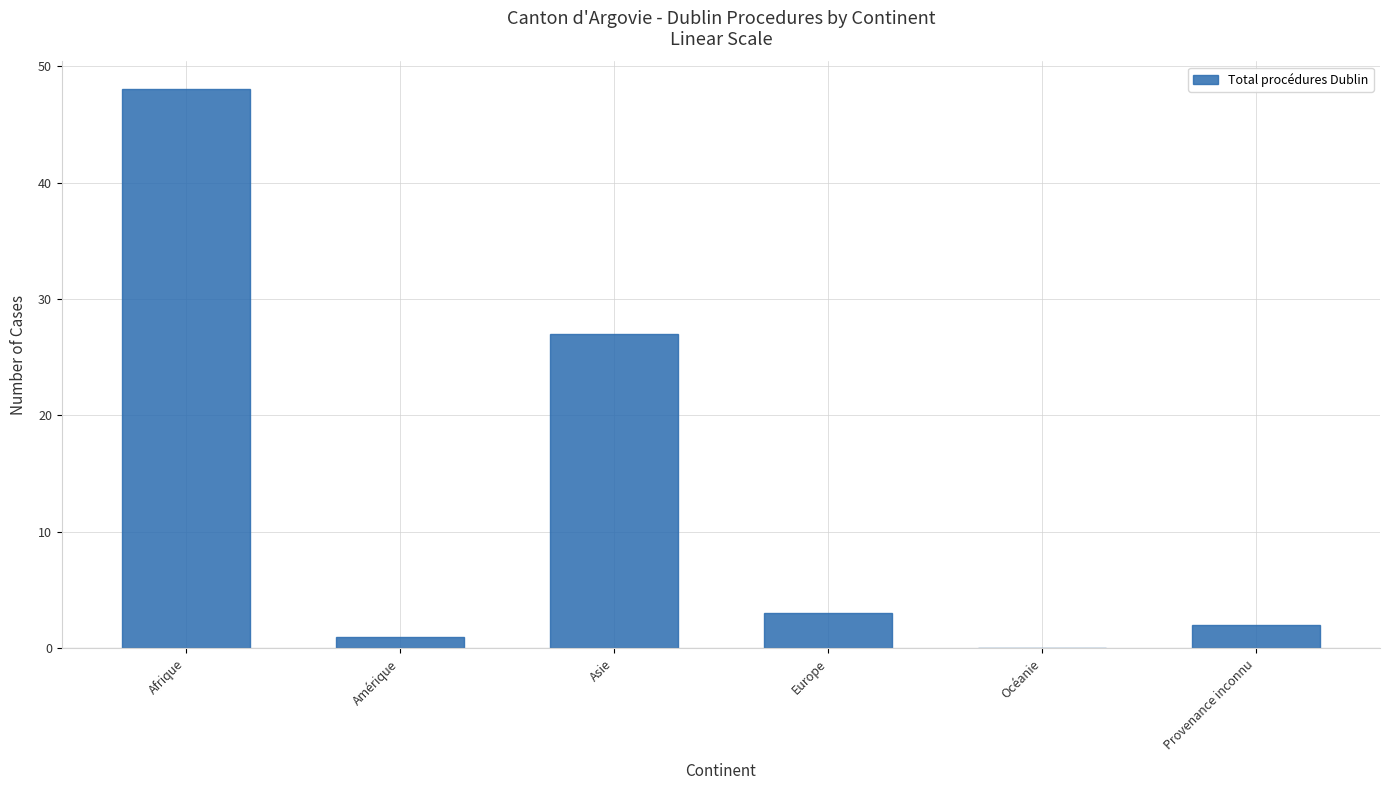

What is the greatest value displayed?

48